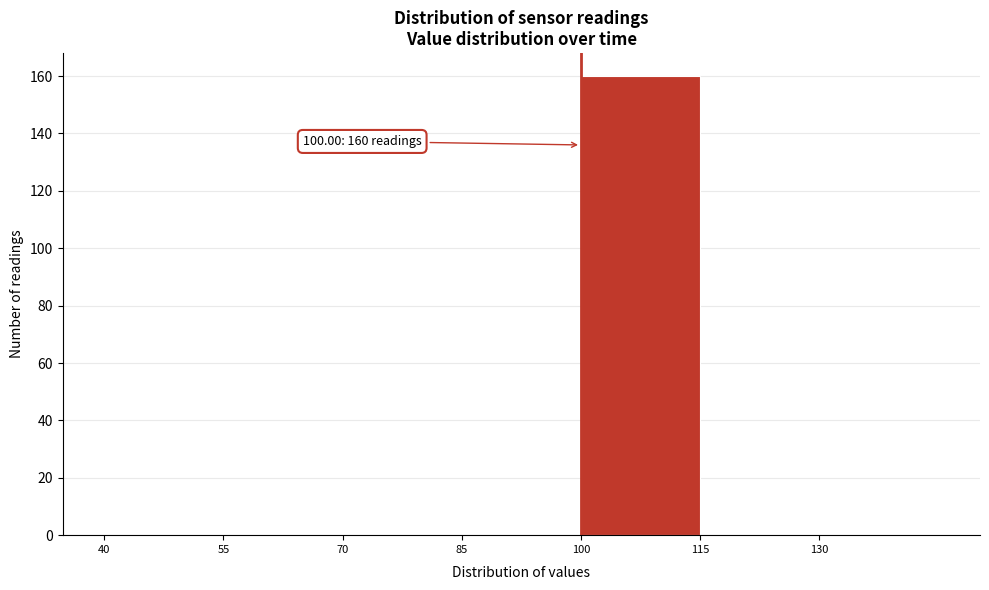

Which range on the x-axis has the tallest bar?

100 to 115